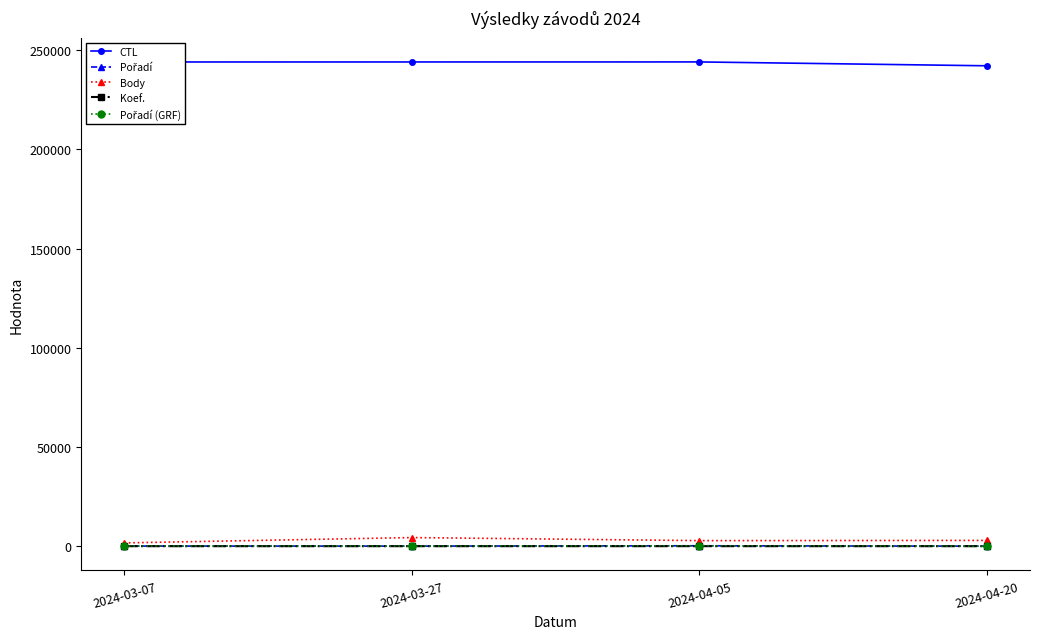

Does the chart have visible grid lines?

No